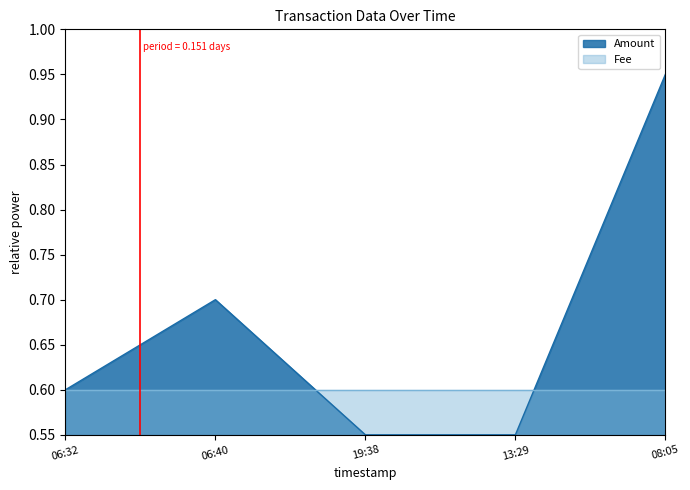

At which category is the sum across all series the highest?

08:05